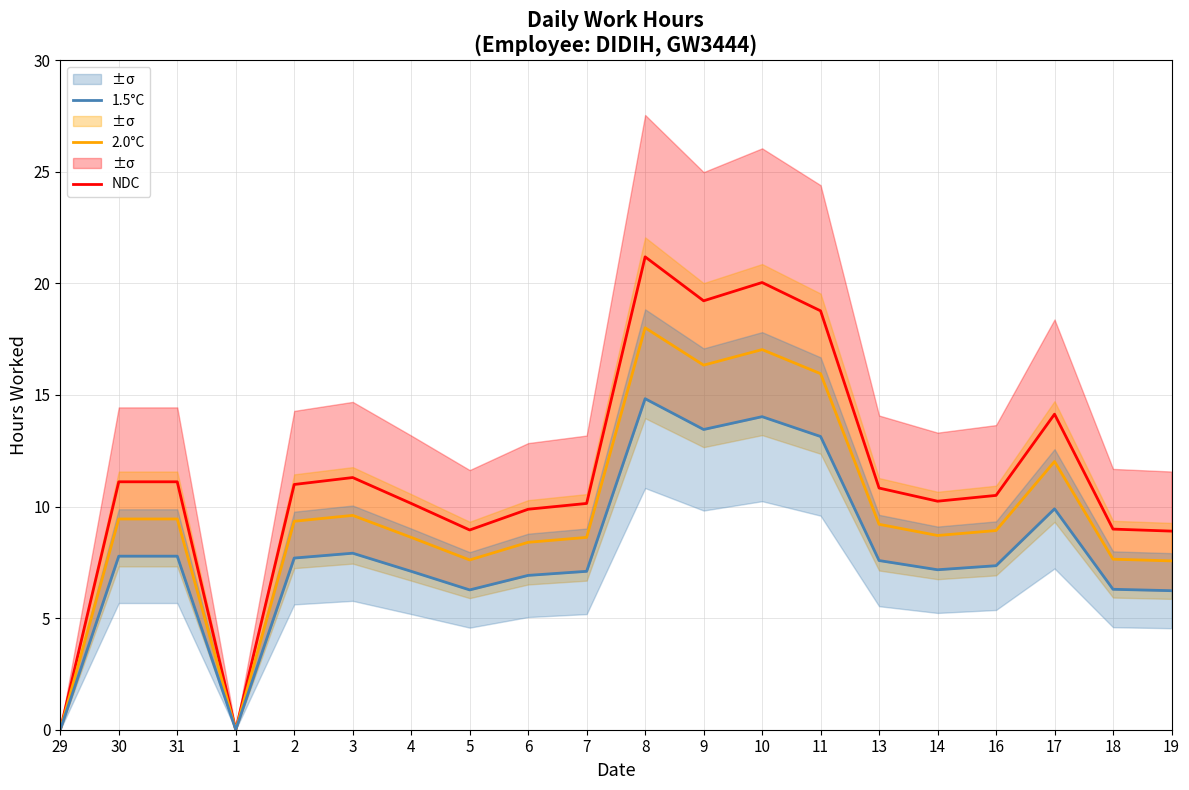

What is the value of the 1.5°C point at the 11th from the left?

14.8